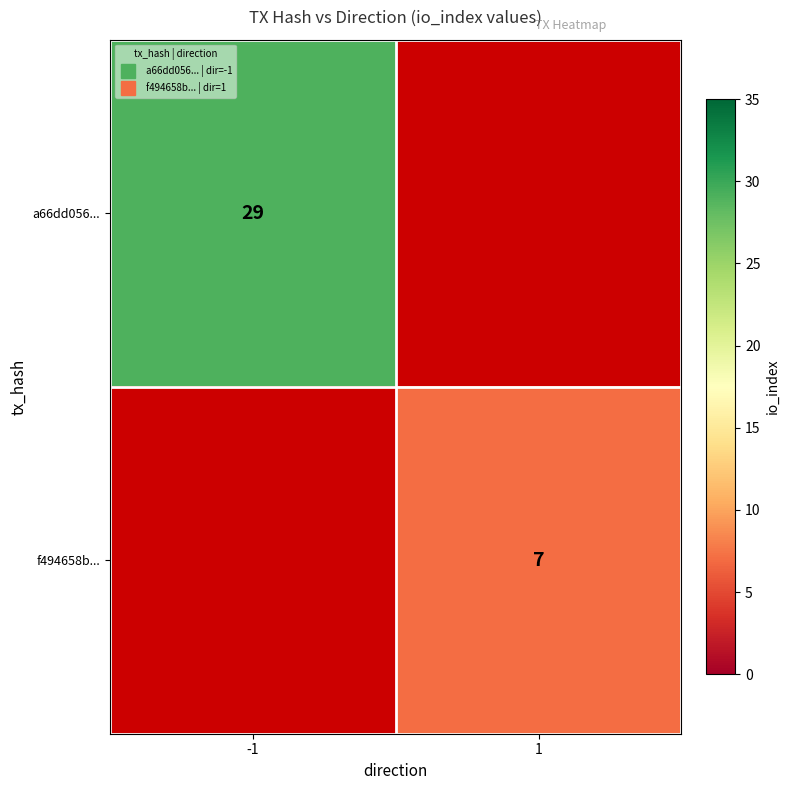

At how many categories does at least one series exceed 20?

1